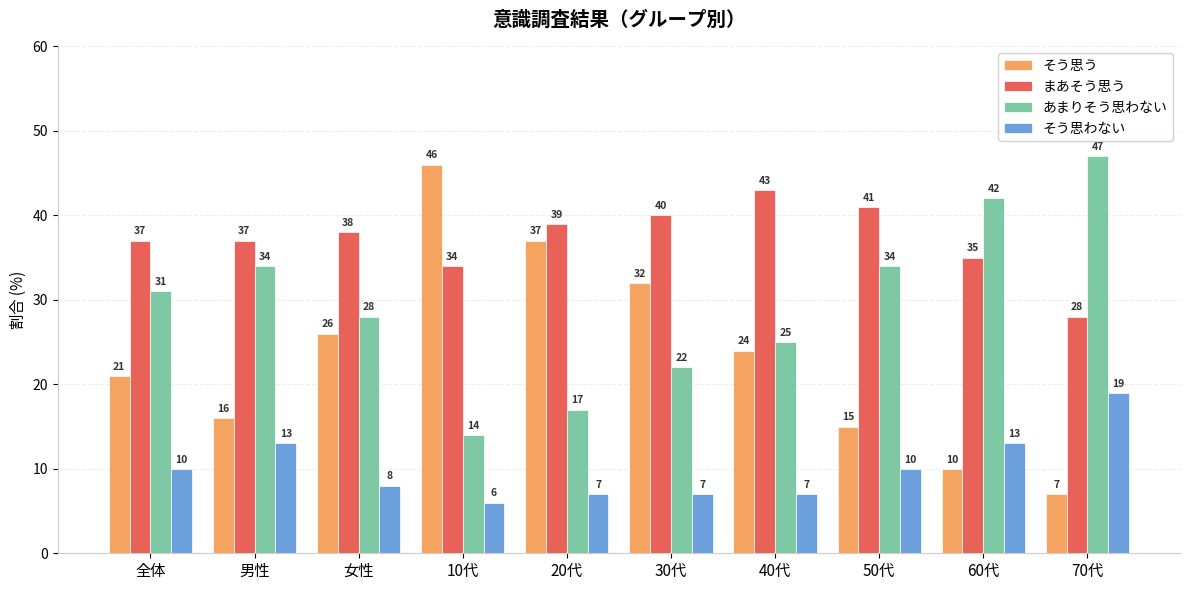

What is the total value across all series at 60代?

100